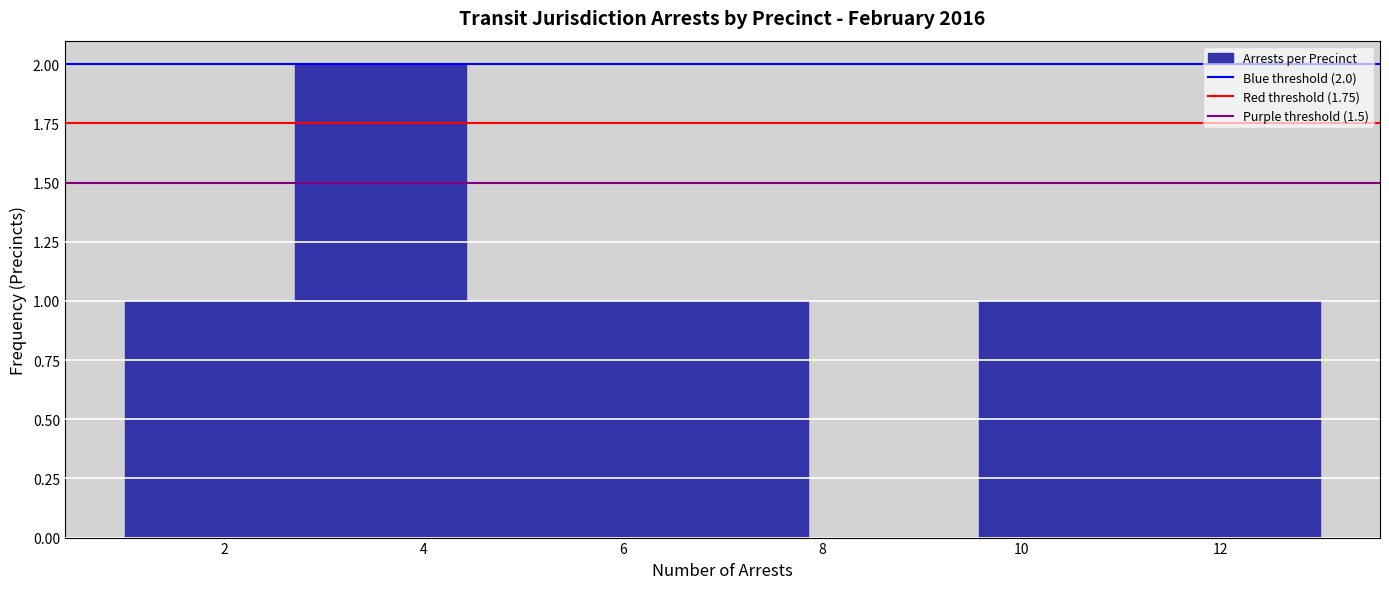

Which range on the x-axis has the tallest bar?

2.8 to 4.4